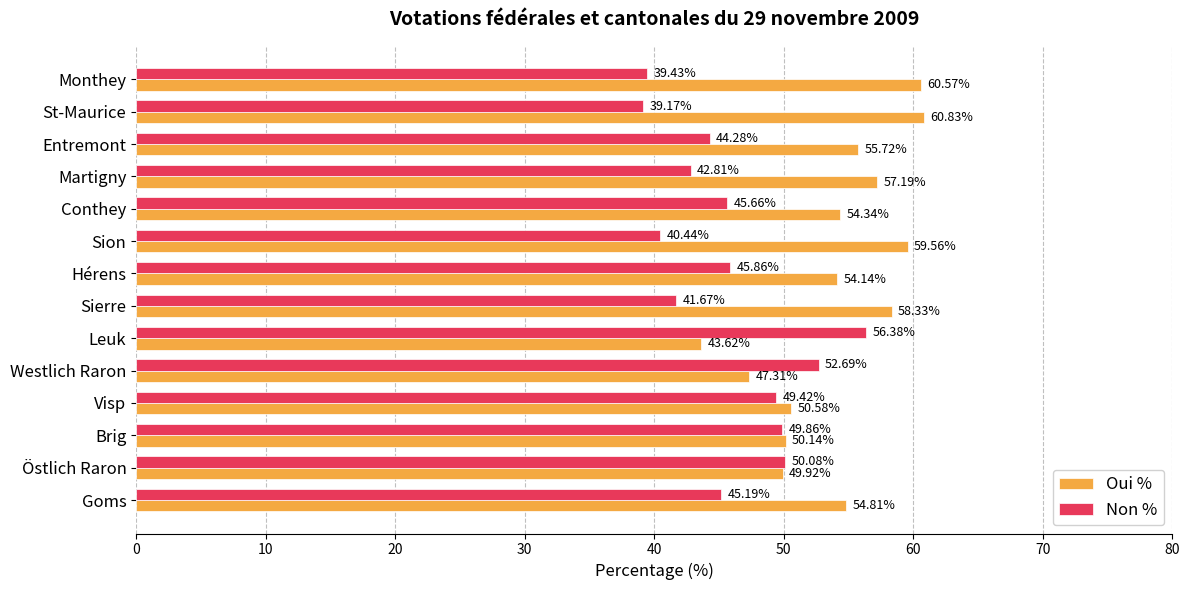

At which label does Non % reach its minimum?

St-Maurice